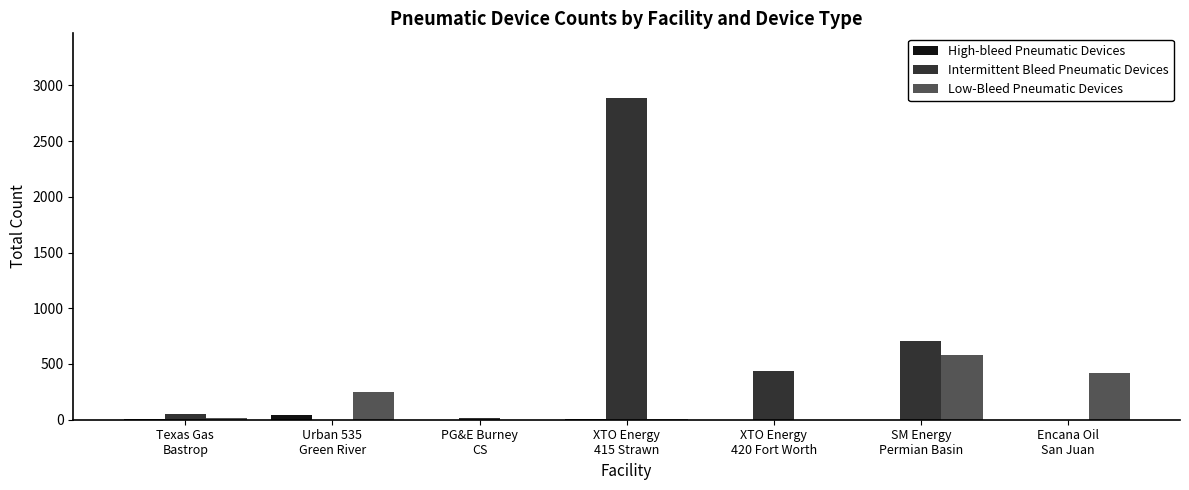

What is the sum of all High-bleed Pneumatic Devices values?

46